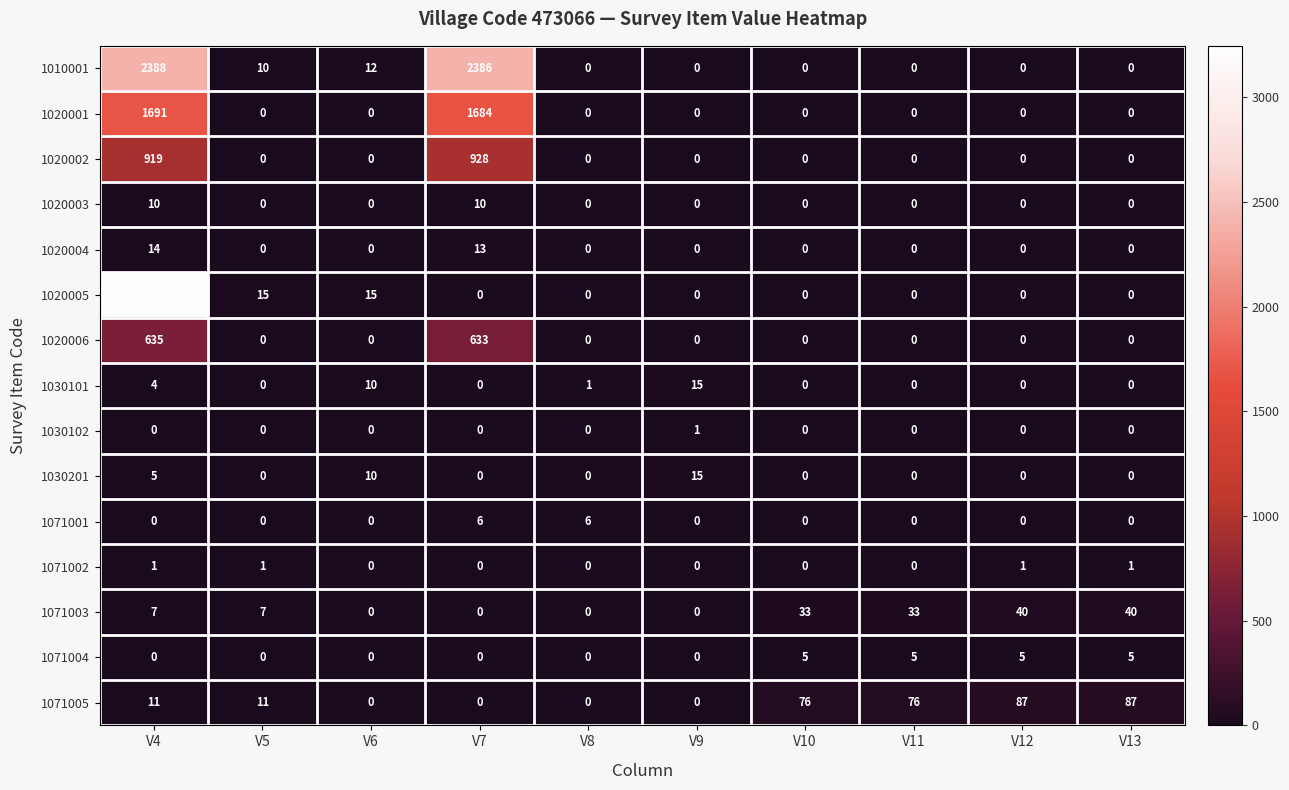

Which series changed the most between V4 and V5?

1020005